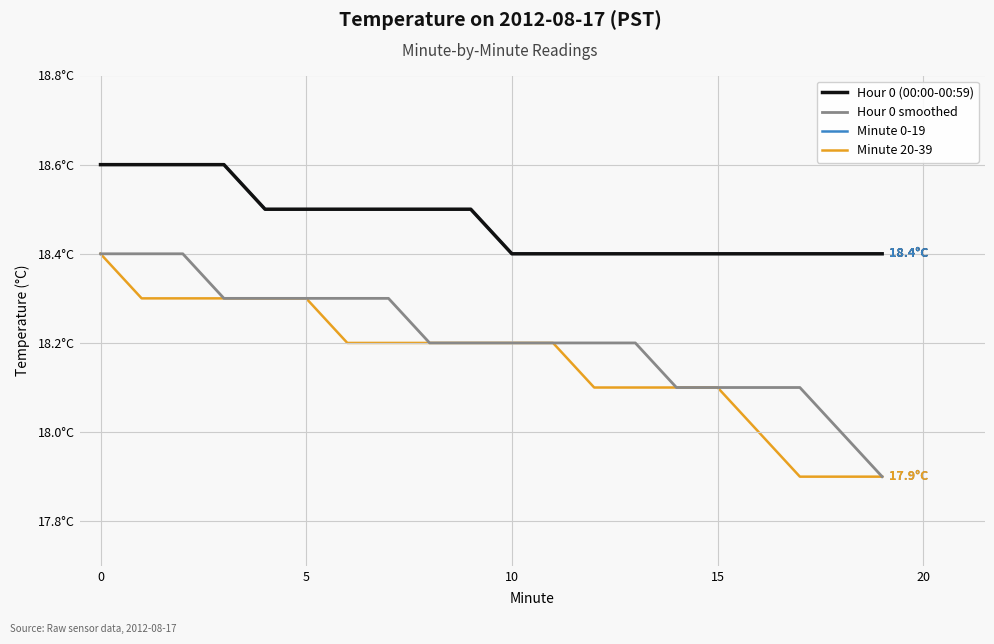

What is the sum of all Minute 0-19 values?

369.4